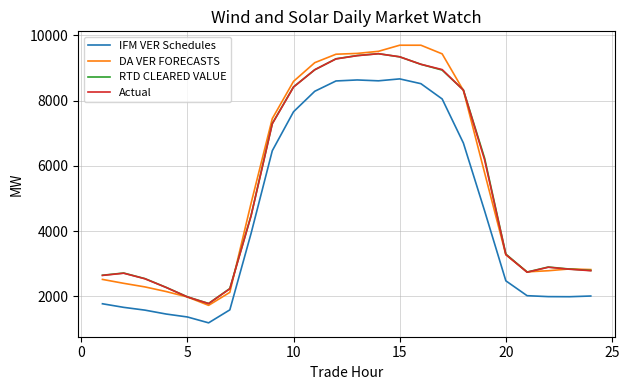

How many values in the RTD CLEARED VALUE series are below 4471?

12